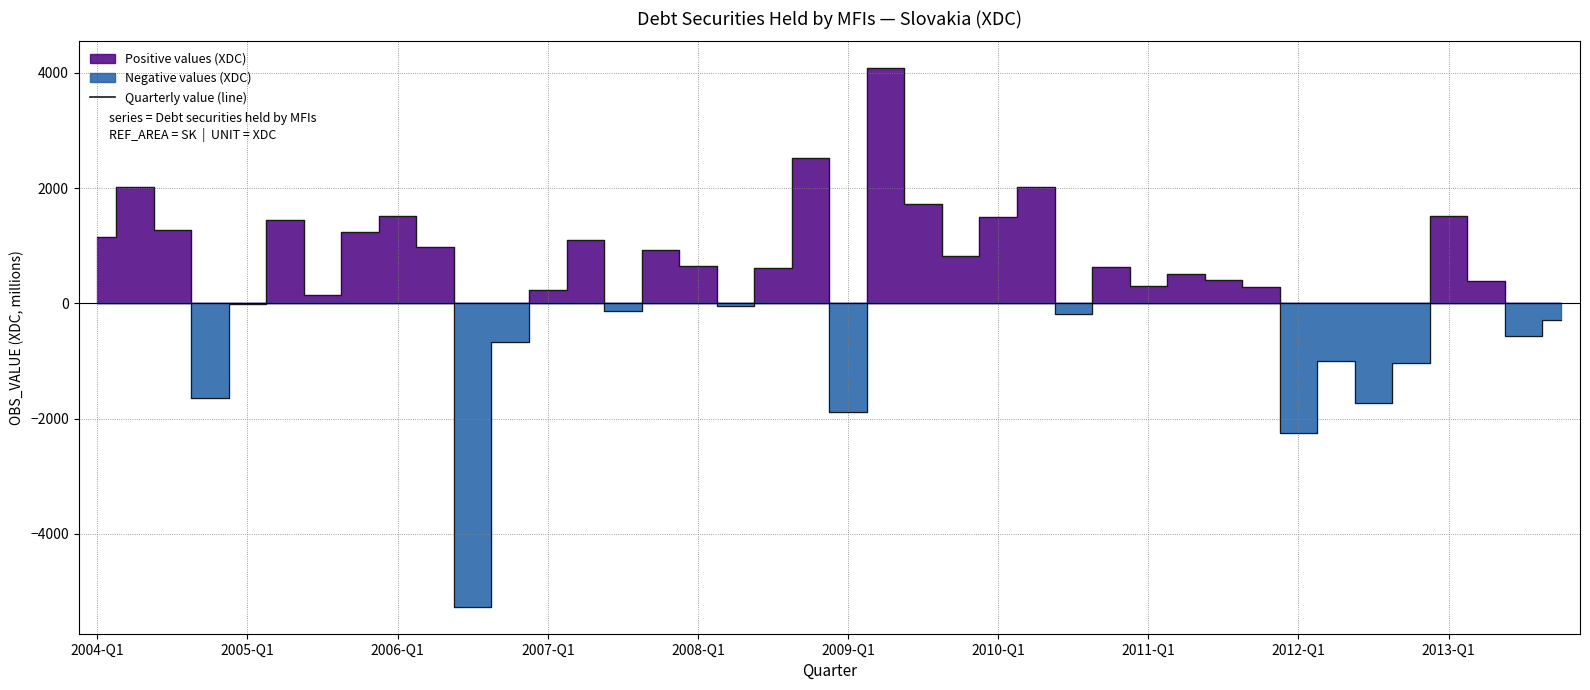

The chart shows a value of 1890.6 at 13. True or false?

False